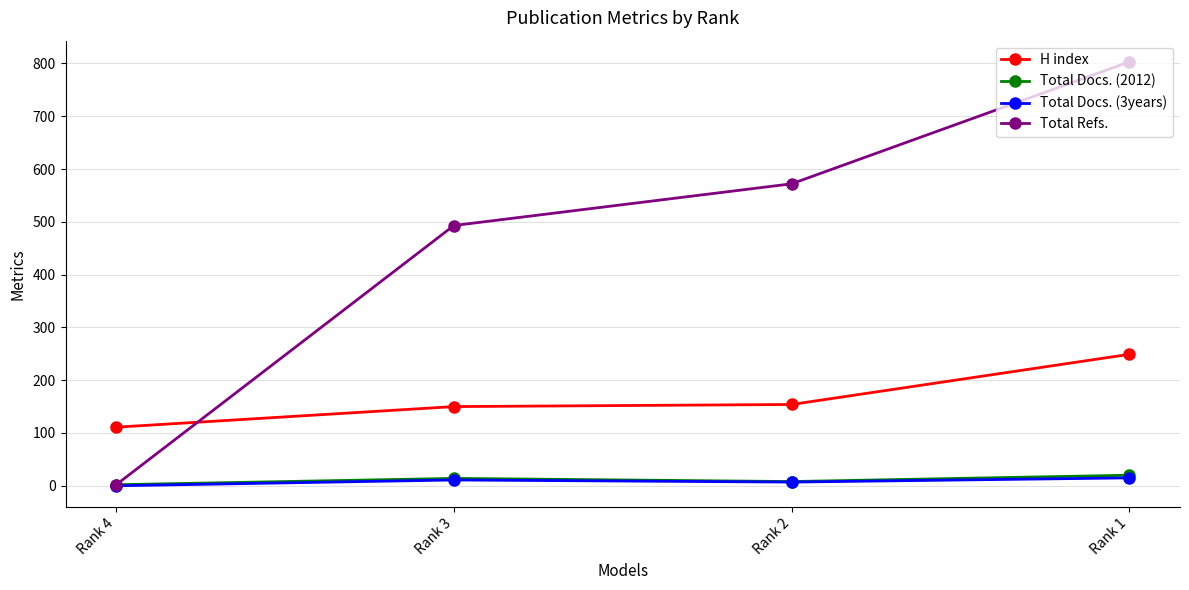

What is the difference between the Total Docs. (2012) values at Rank 3 and Rank 2?

6